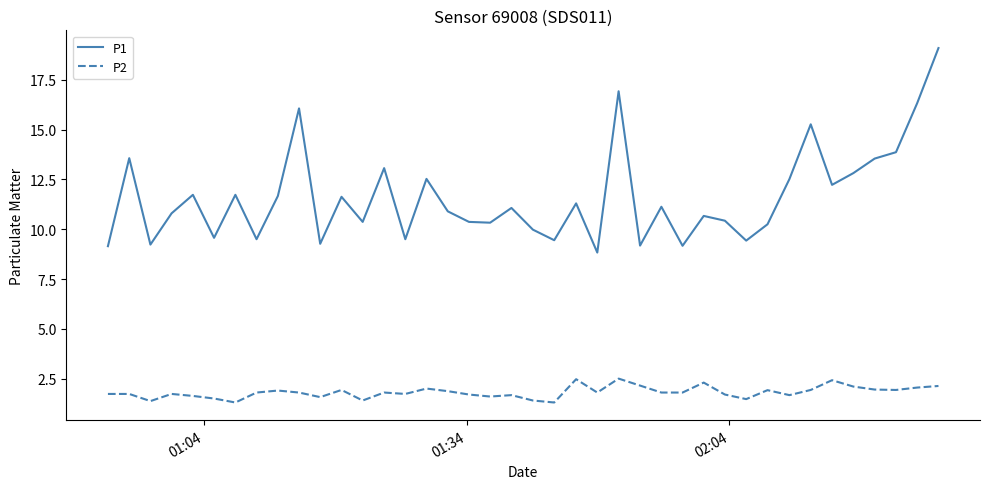

Which series has the widest spread of values?

P1